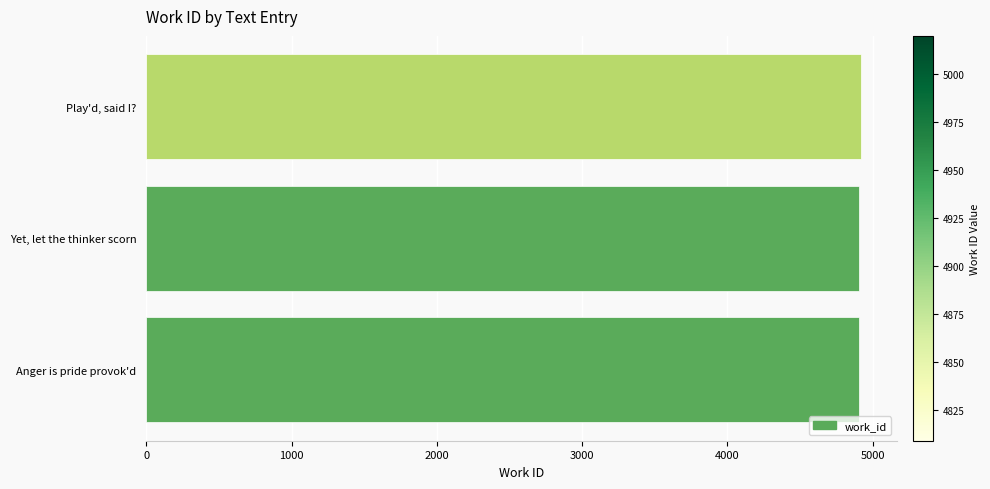

Is it true that the value at Anger is pride provok'd is 4909?

True